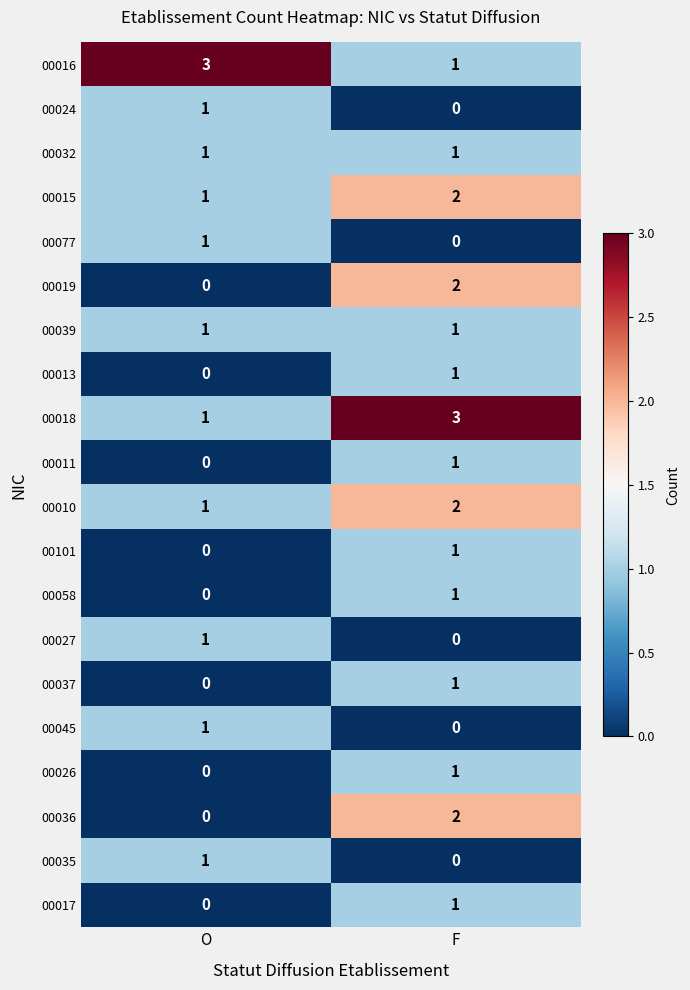

What is the total value across all series at F?

21